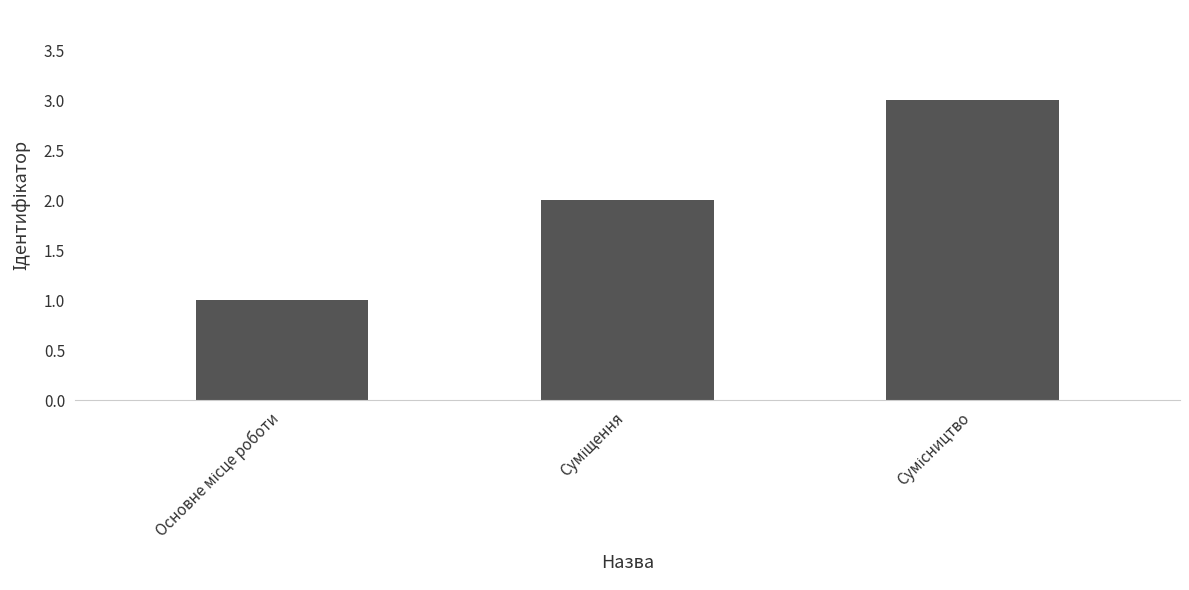

How many data points does each series have?

3